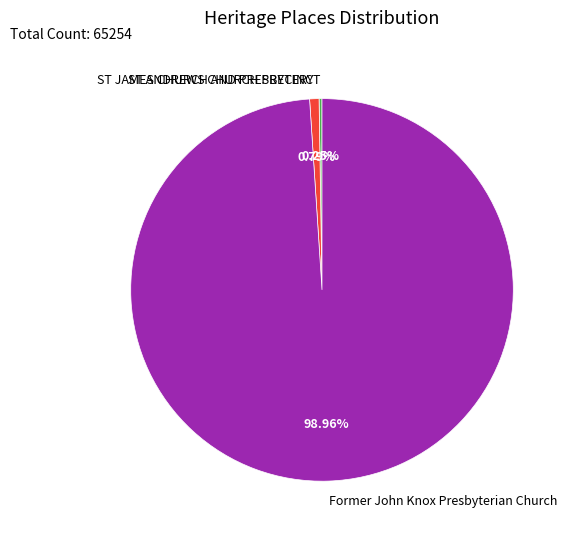

The ST JAMES CHURCH AND PRESBYTERY slice represents 1% of the pie. True or false?

True